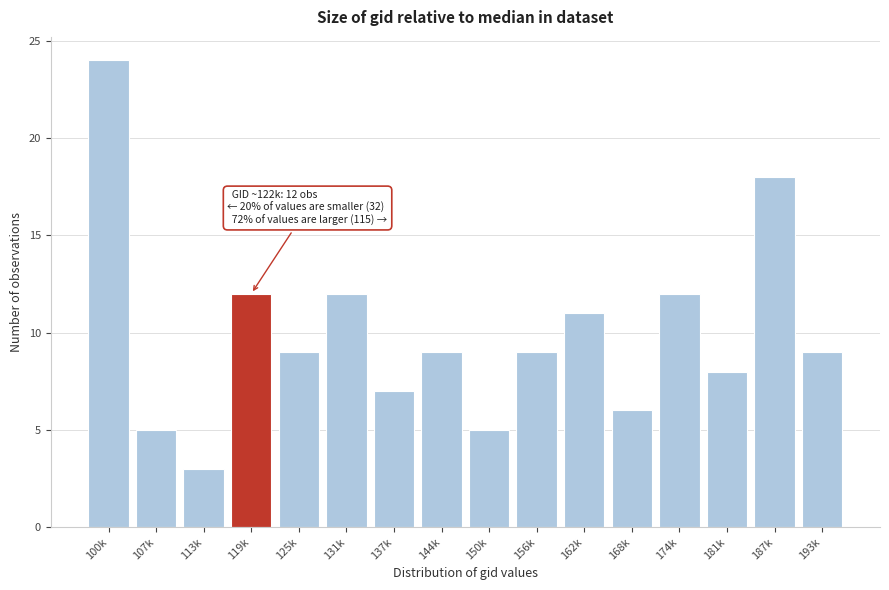

Reading right to left, what are all the values shown in this chart?

193k=9	187k=18	181k=8	174k=12	168k=6	162k=11	156k=9	150k=5	144k=9	137k=7	131k=12	125k=9	119k=12	113k=3	107k=5	100k=24